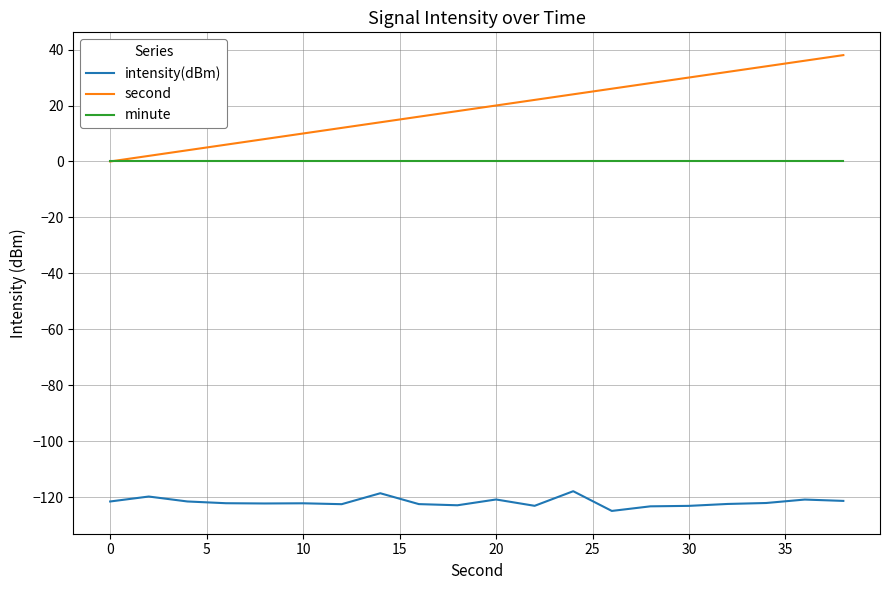

True or false: minute and intensity(dBm) cross at least once.

False